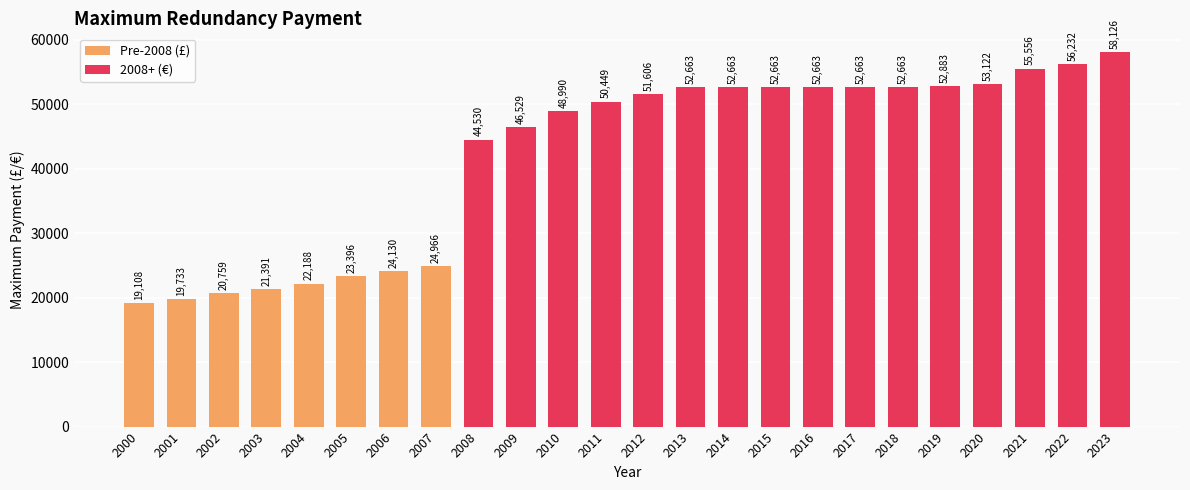

Approximately how many times larger is the value at 2012 compared to 2010?

1.1